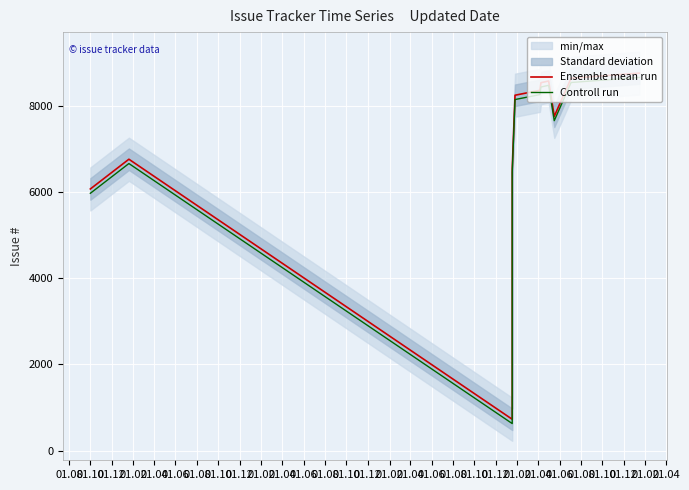

List the series in order of their peak value, lowest first.

Controll run, Ensemble mean run